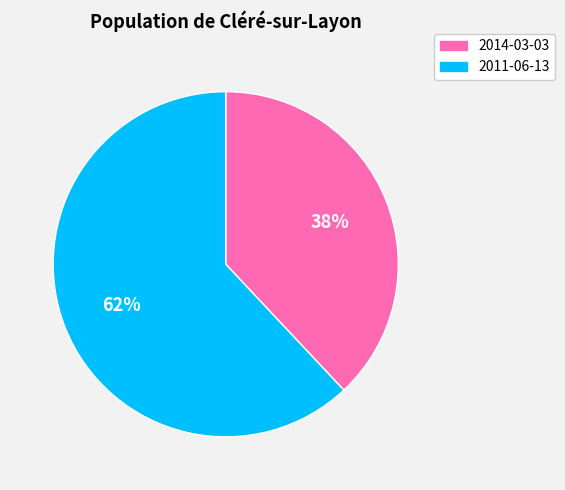

To the nearest percent, what is the difference between the 2011-06-13 and 2014-03-03 slice percentages?

24%